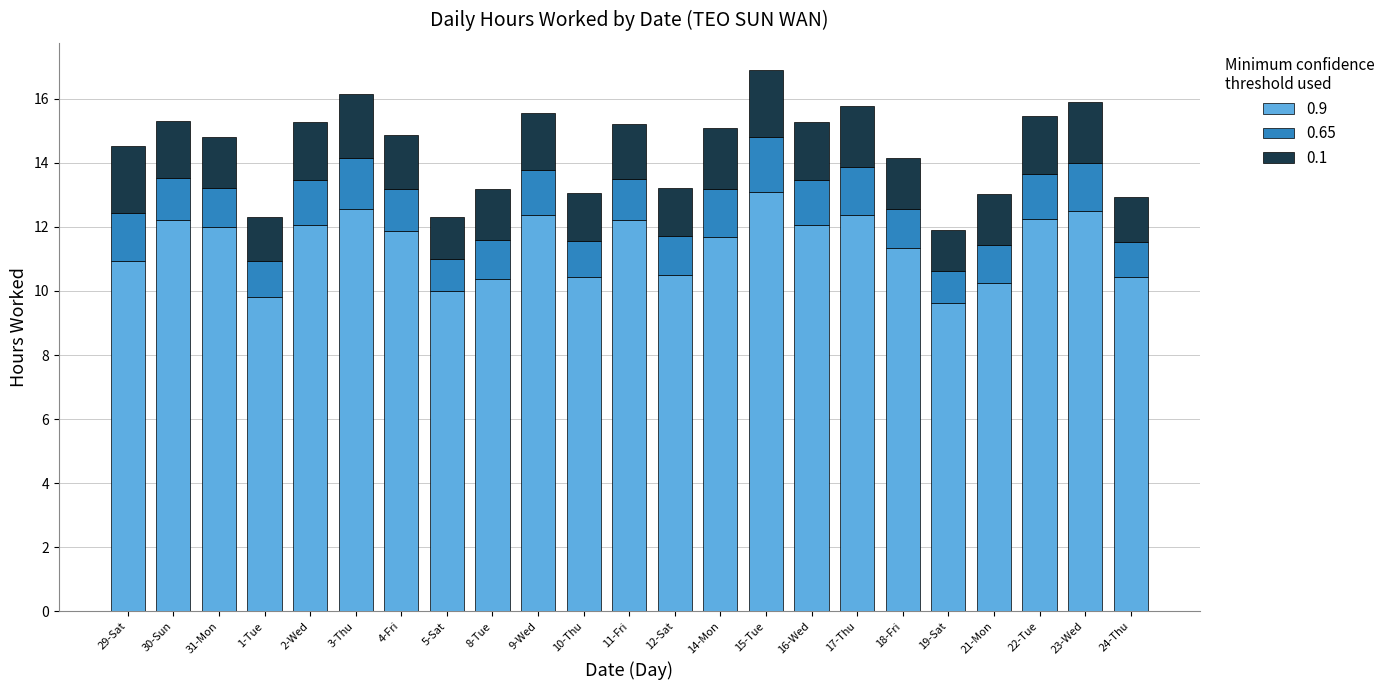

What is the sum of all 0.9 values?

263.0